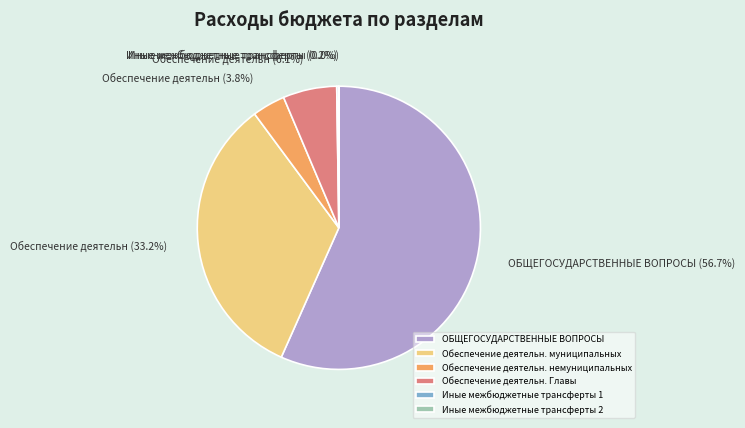

What is the ratio of the value at Обеспечение деятельн. муниципальных to the value at ОБЩЕГОСУДАРСТВЕННЫЕ ВОПРОСЫ?

0.6